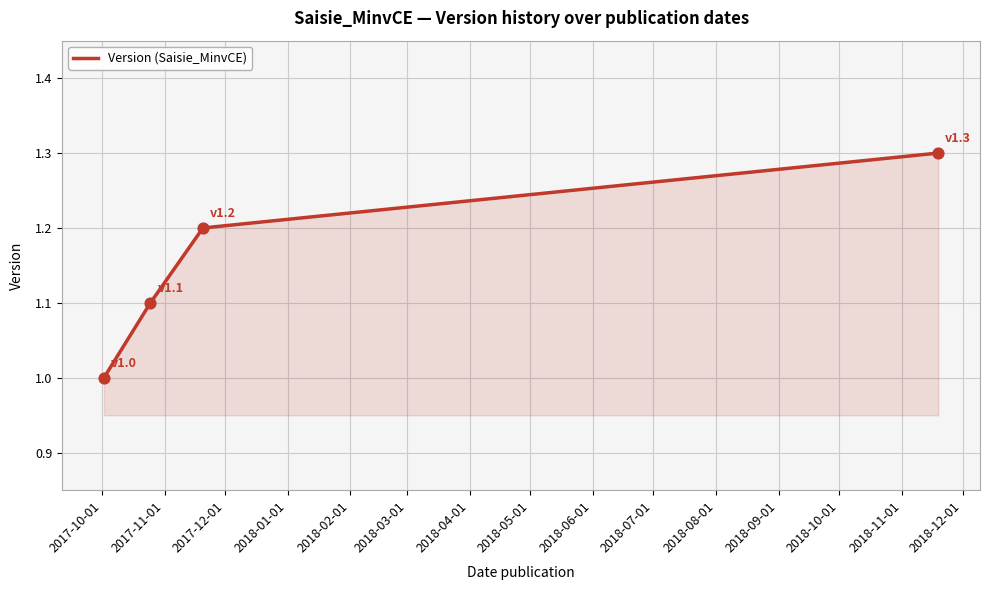

What is the difference between the maximum and minimum values?

0.3